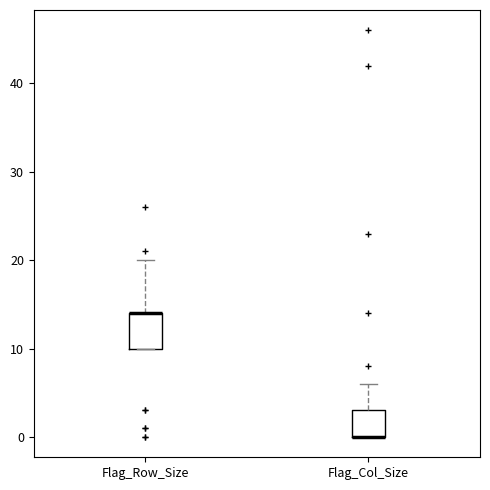

Where does the upper whisker of the box for Flag_Row_Size end on the y-axis? The values are not printed on the chart, so give them approximately, as read against the axis.

20